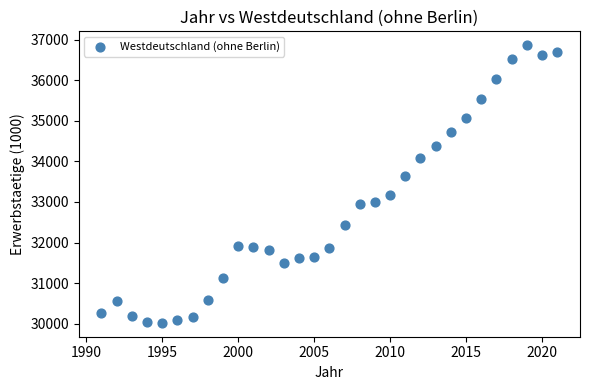

What Y value in the scatter plot is closest to 33442?

33641.7